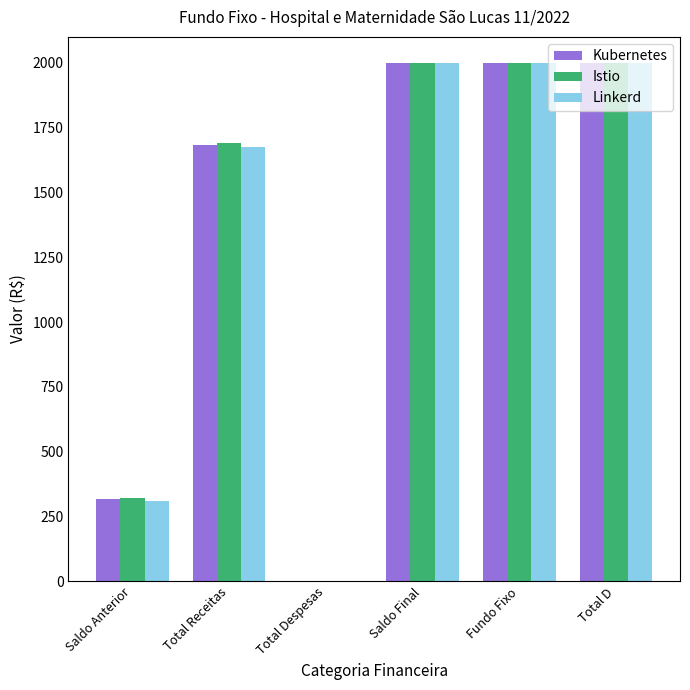

What is the total value across all series at Fundo Fixo?

6000.0